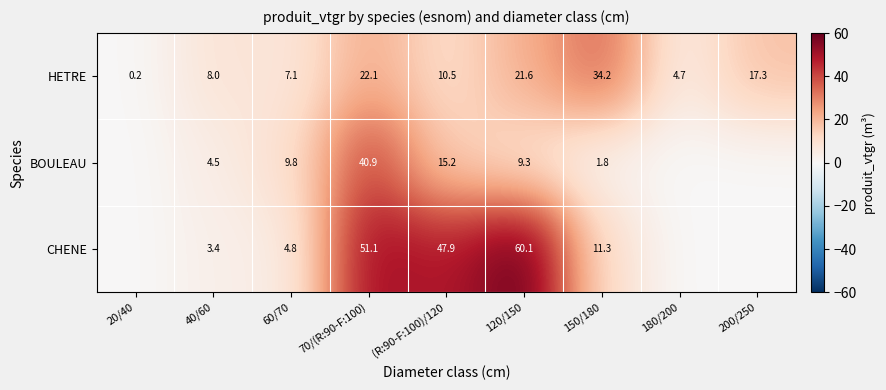

True or false: HETRE has a value of 17.3 at 200/250.

True